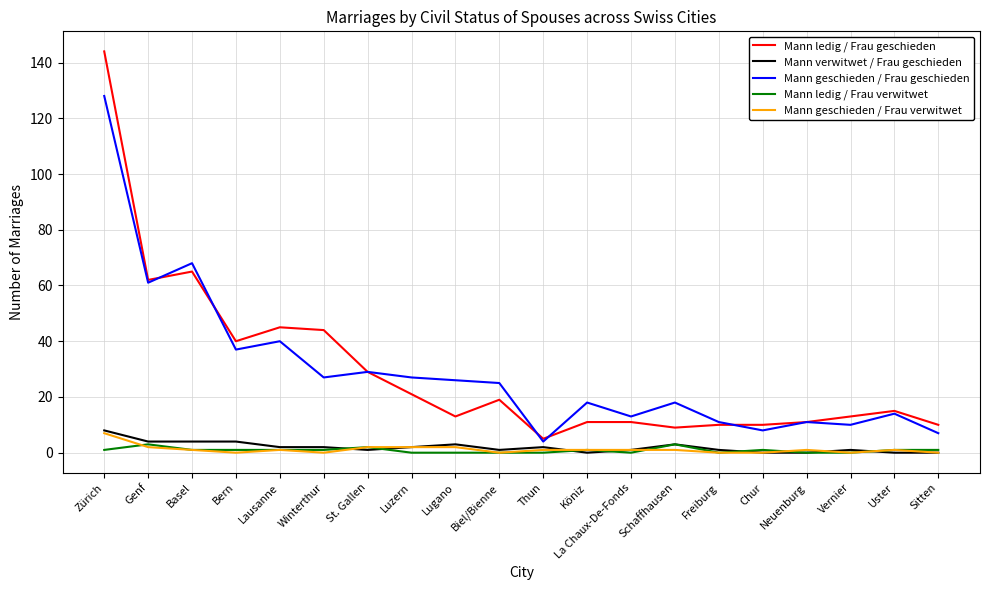

At which label does Mann geschieden / Frau geschieden reach its peak?

Zürich